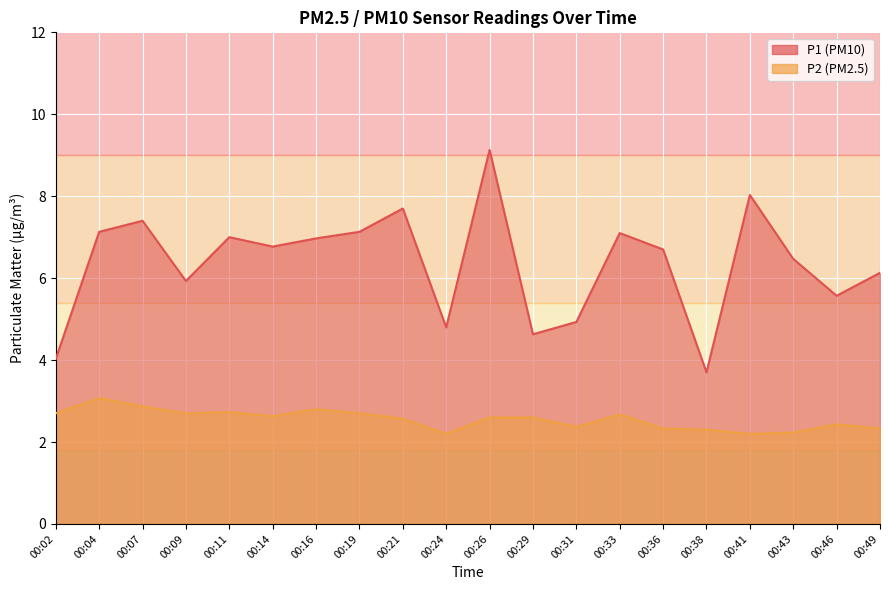

Which series changed the most between 00:07 and 00:46?

P1